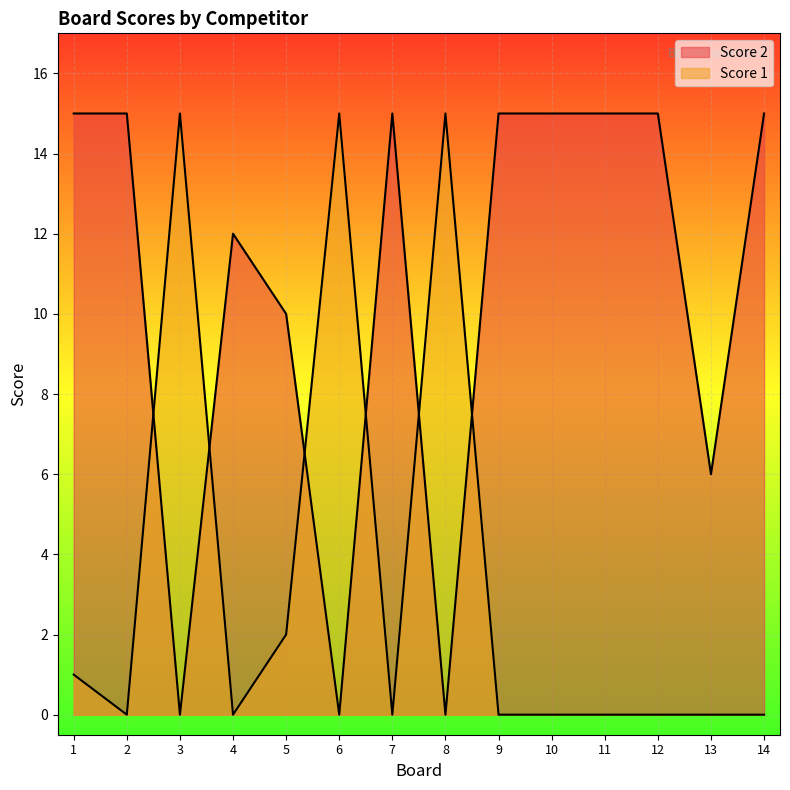

Reading right to left, extract all data points from this chart.

Score 2: 15	6	15	15	15	15	0	15	0	10	12	0	15	15
Score 1: 0	0	0	0	0	0	15	0	15	2	0	15	0	1